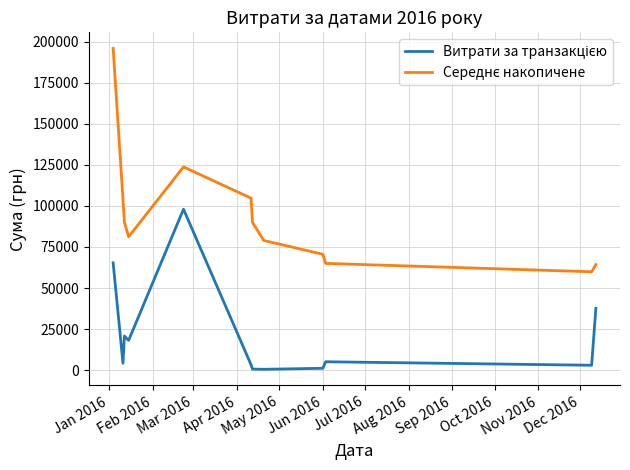

What is the greatest value displayed?

196048.6